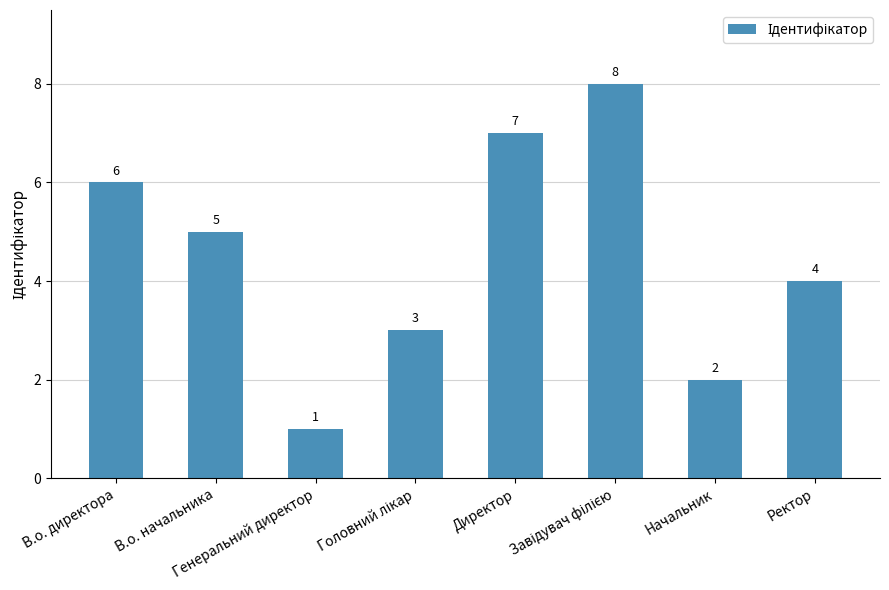

Are the bars horizontal?

No